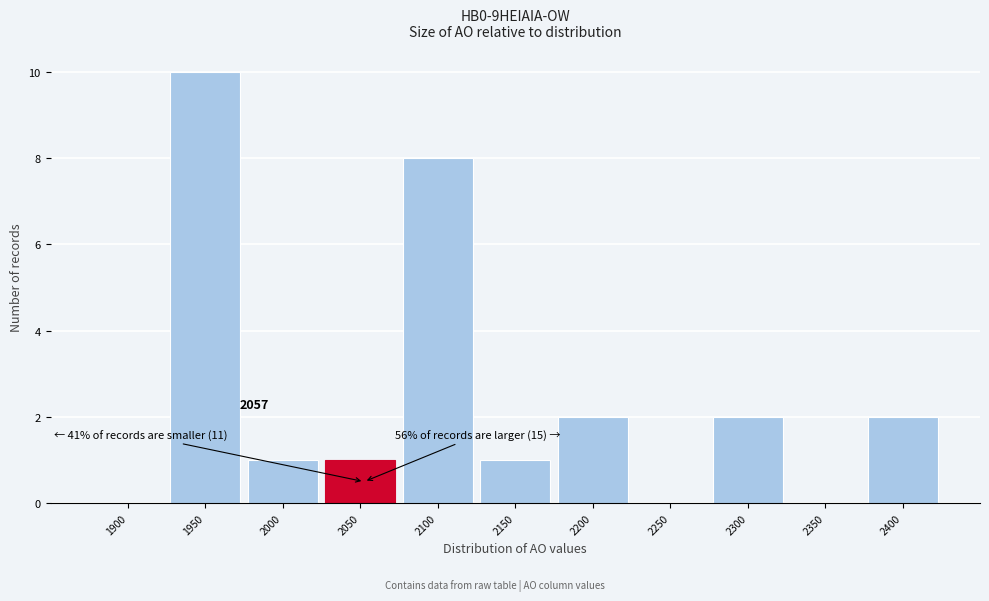

Reading left to right, extract all data points from this chart.

1900=0	1950=10	2000=1	2050=1	2100=8	2150=1	2200=2	2250=0	2300=2	2350=0	2400=2